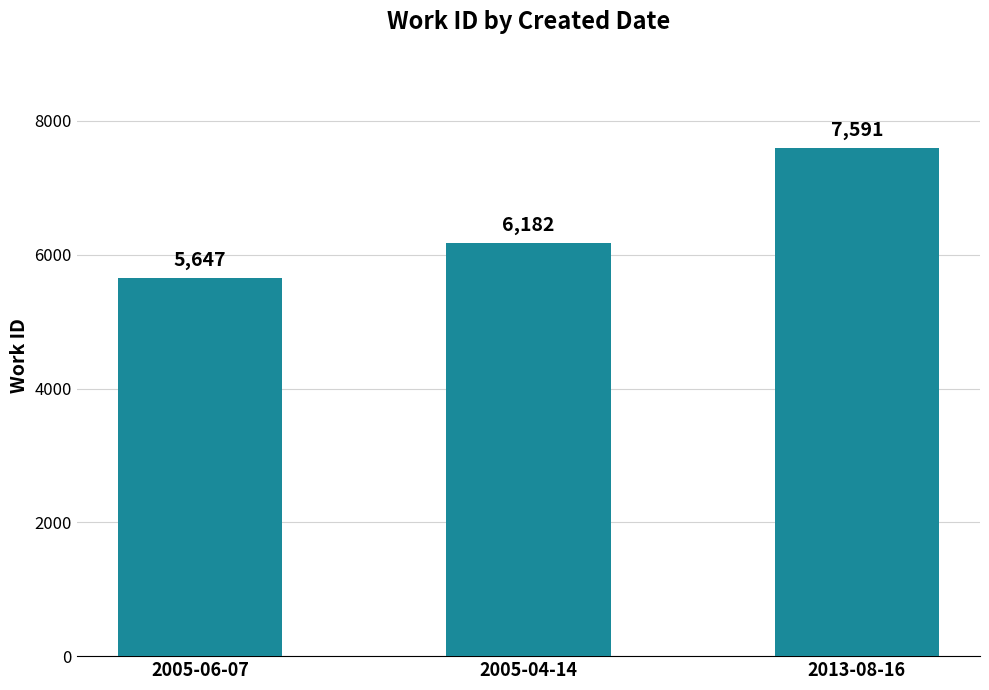

Reading left to right, transcribe all the data shown in this chart.

2005-06-07=5647	2005-04-14=6182	2013-08-16=7591